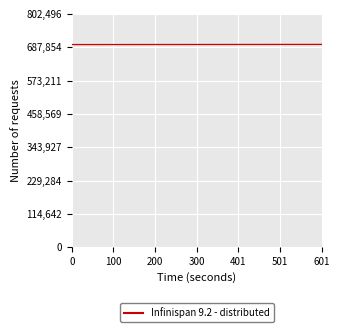

What is the change in value from 0 to 200?

+525